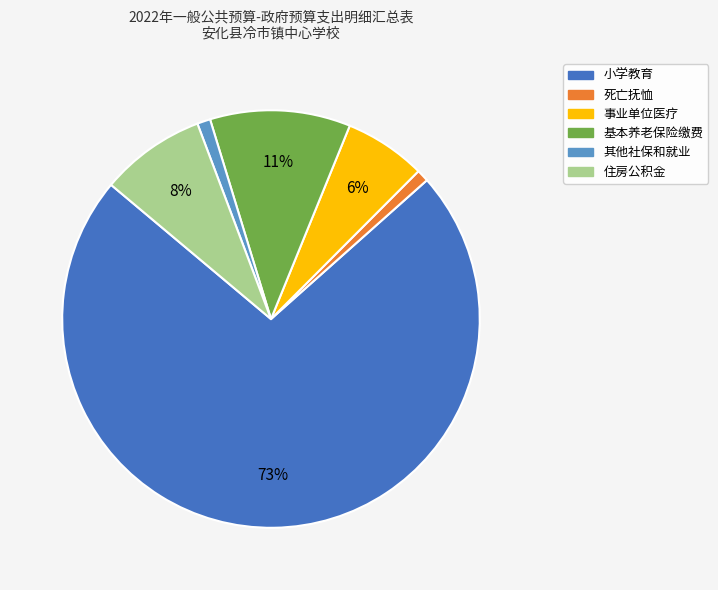

How many segments does this pie chart have?

6